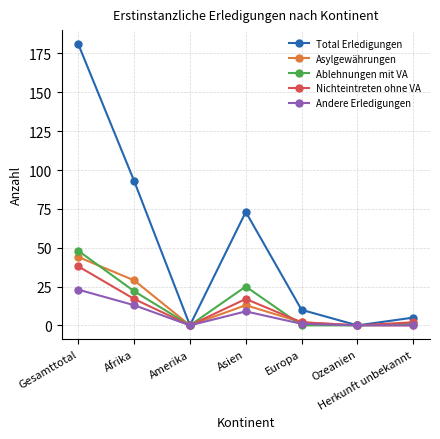

Reading right to left, extract all data points from this chart.

Total Erledigungen: Herkunft unbekannt=5	Ozeanien=0	Europa=10	Asien=73	Amerika=0	Afrika=93	Gesamttotal=181
Asylgewährungen: Herkunft unbekannt=0	Ozeanien=0	Europa=2	Asien=13	Amerika=0	Afrika=29	Gesamttotal=44
Ablehnungen mit VA: Herkunft unbekannt=1	Ozeanien=0	Europa=0	Asien=25	Amerika=0	Afrika=22	Gesamttotal=48
Nichteintreten ohne VA: Herkunft unbekannt=2	Ozeanien=0	Europa=2	Asien=17	Amerika=0	Afrika=17	Gesamttotal=38
Andere Erledigungen: Herkunft unbekannt=0	Ozeanien=0	Europa=1	Asien=9	Amerika=0	Afrika=13	Gesamttotal=23